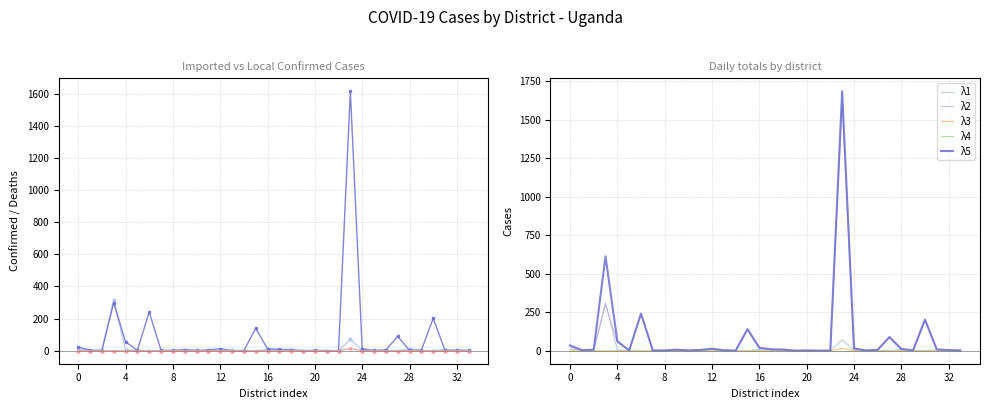

Is this an area chart (filled region under the line)?

No